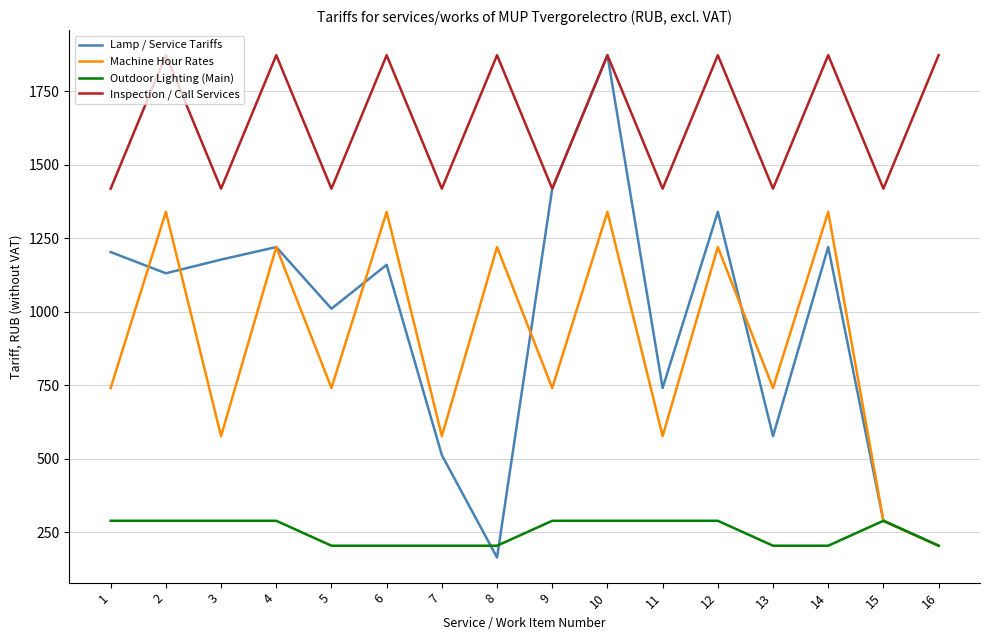

Where is the first local maximum for Inspection / Call Services?

2